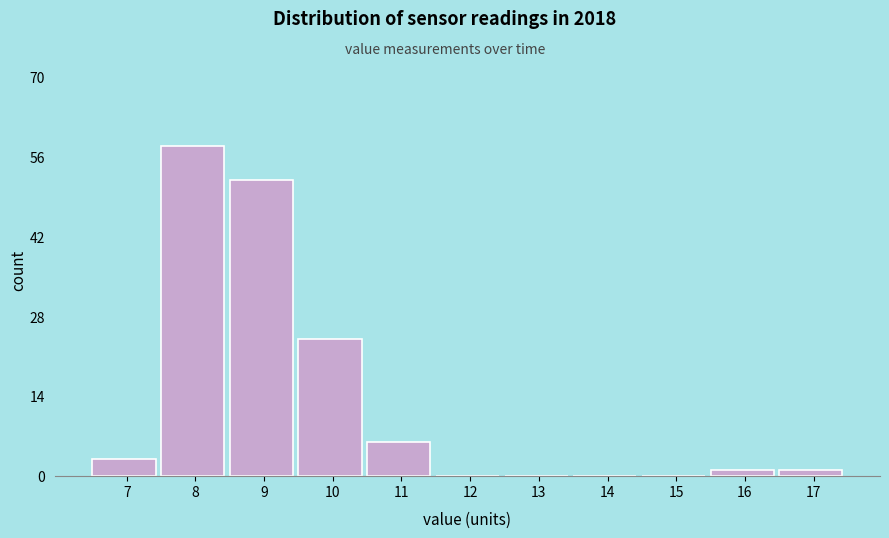

Reading right to left, transcribe all the data shown in this chart.

17=1	16=1	15=0	14=0	13=0	12=0	11=6	10=24	9=52	8=58	7=3